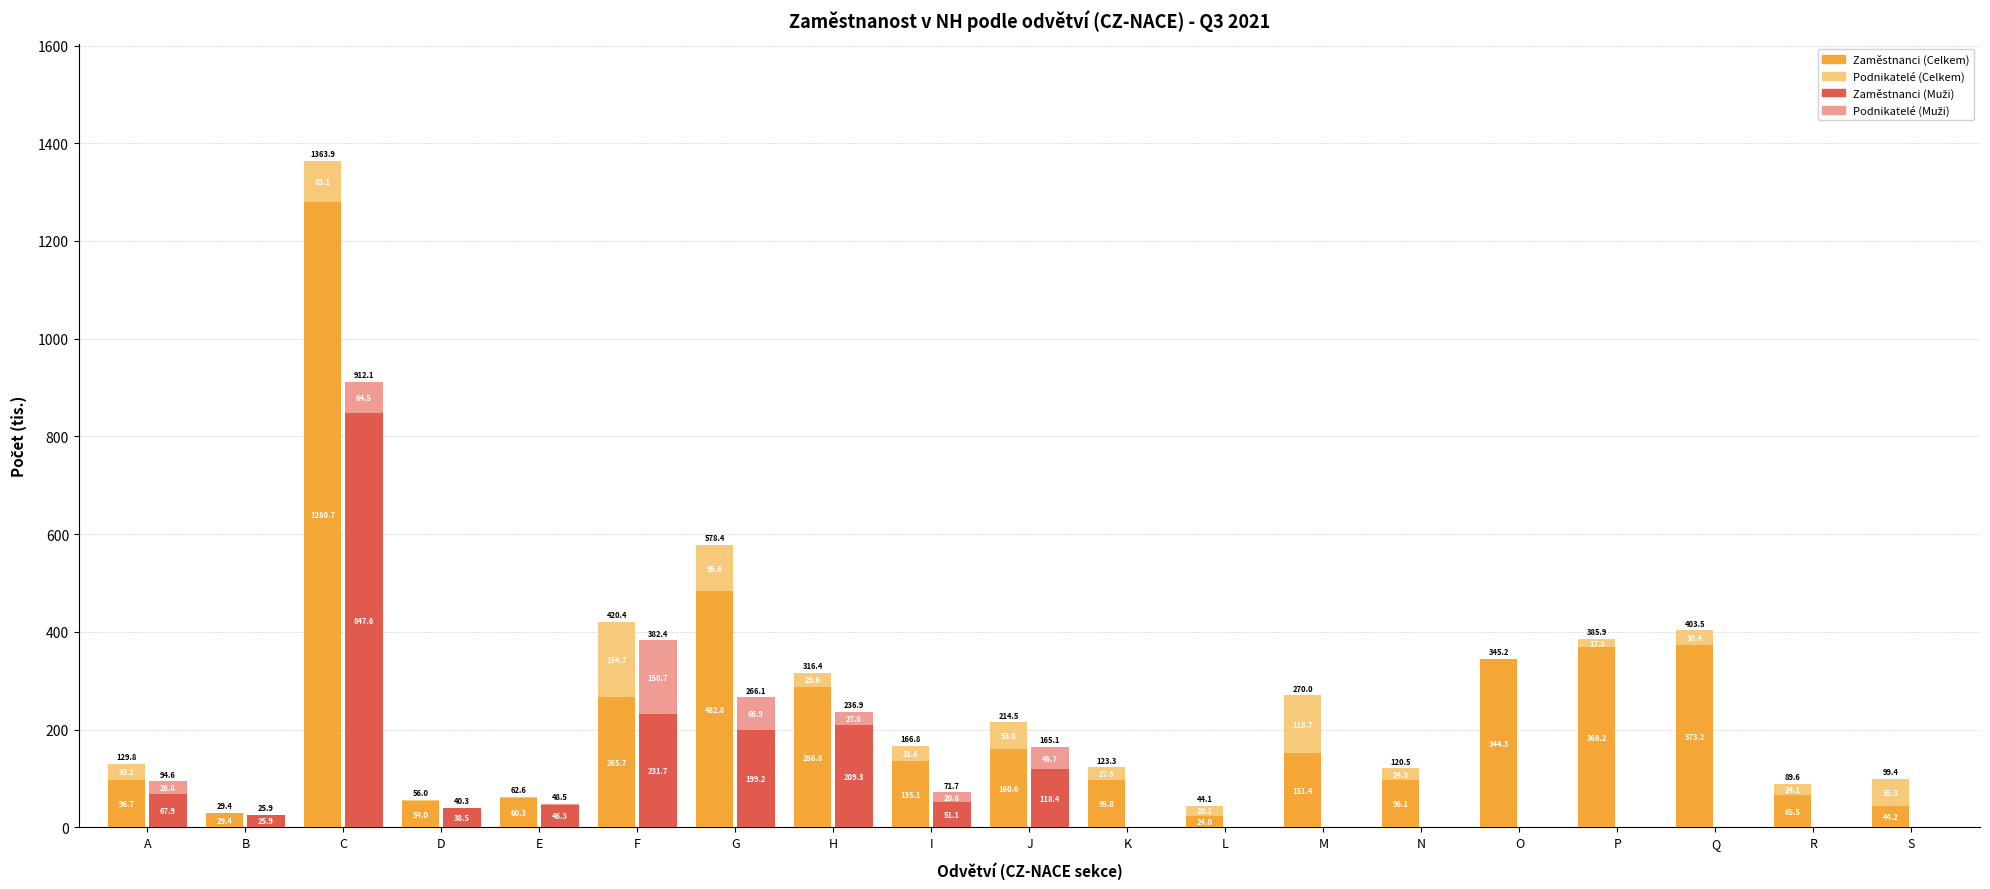

How many series are shown in this chart?

4